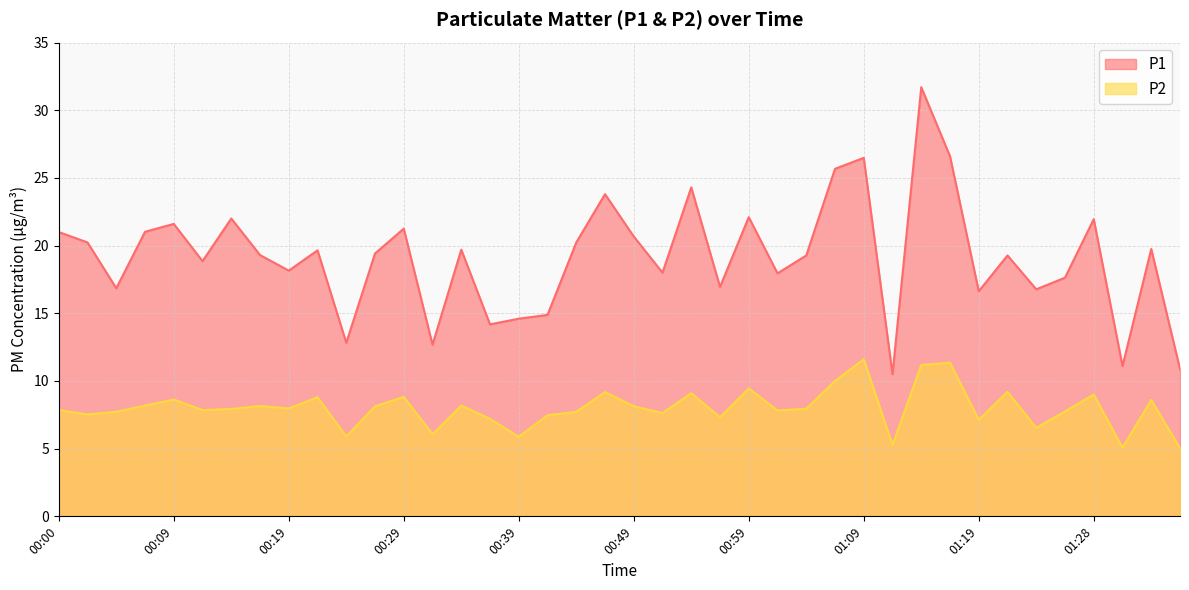

What is the difference between the second highest and second lowest values in the P1 series?

15.7